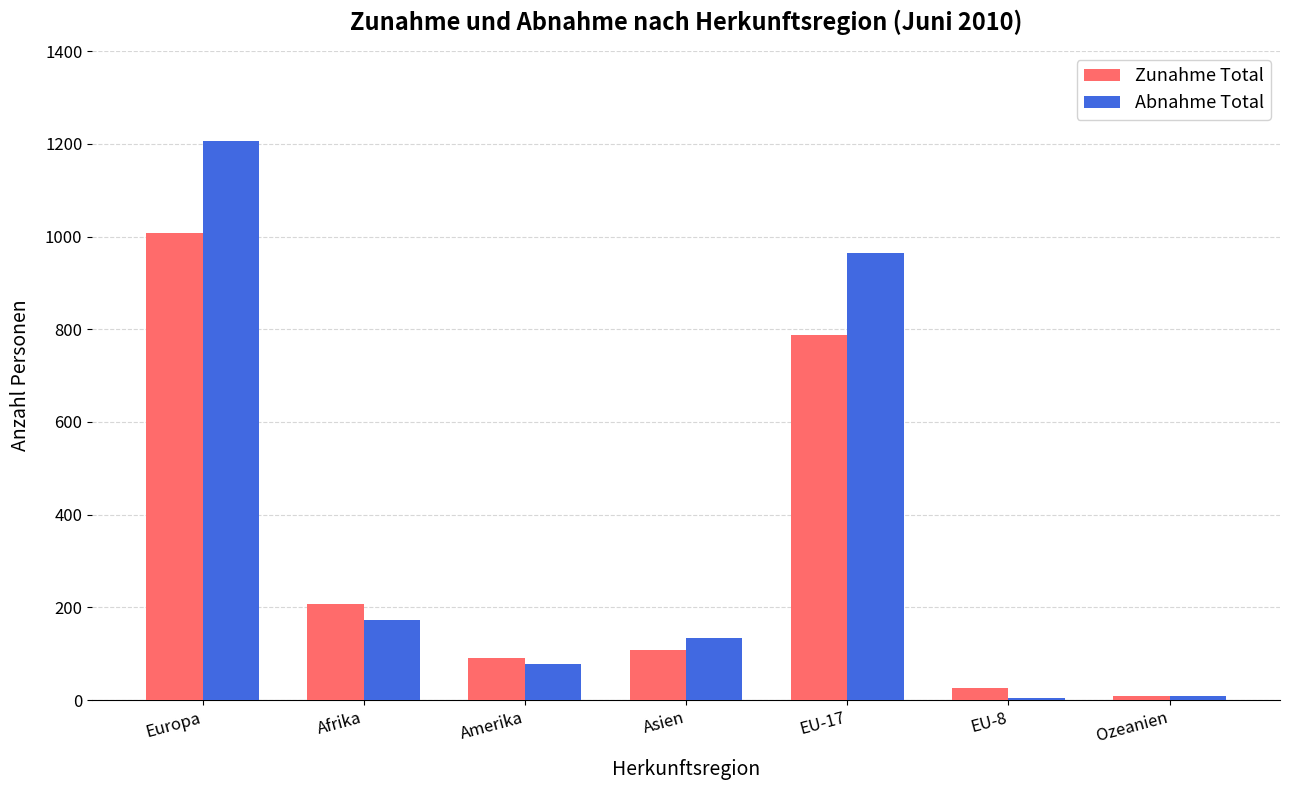

Which series has the largest range (max minus min)?

Abnahme Total